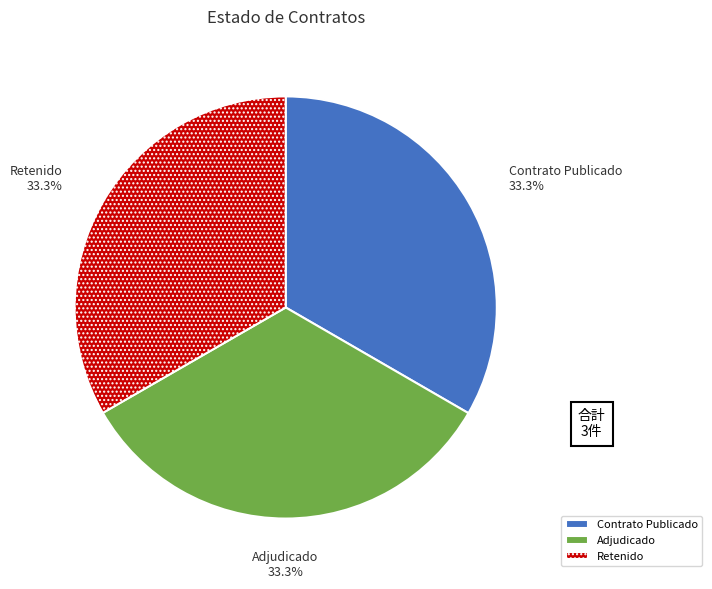

To the nearest percent, what is the average slice percentage?

33%